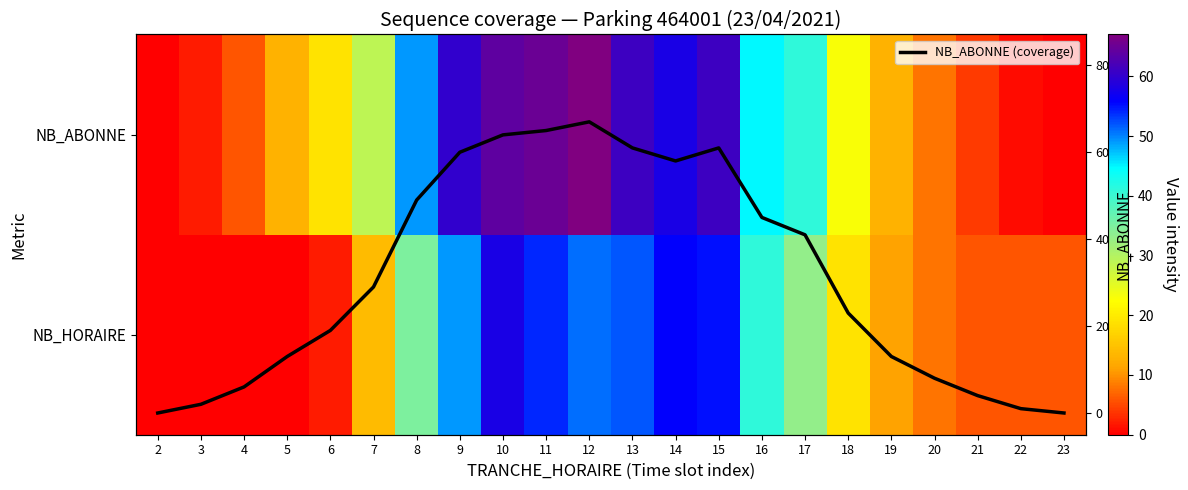

The value of NB_ABONNE at 17 is 19. True or false?

False